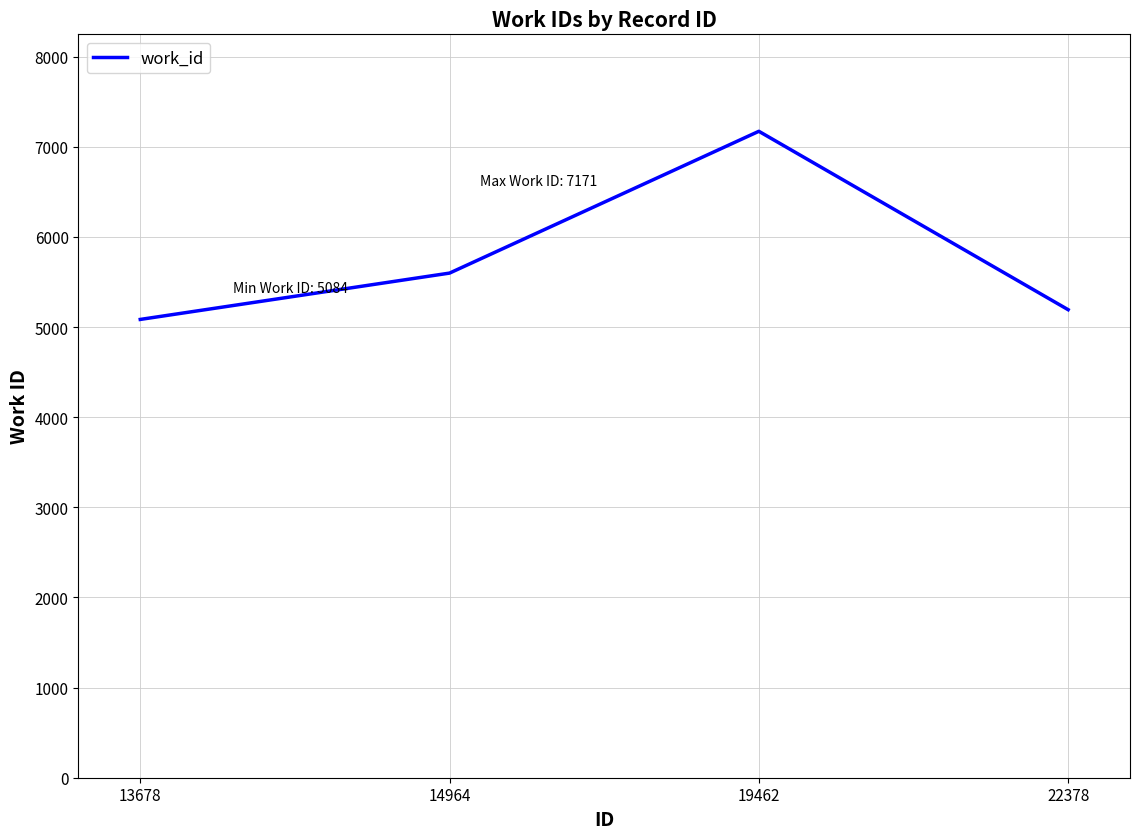

What is the difference between the second highest and second lowest values?

406